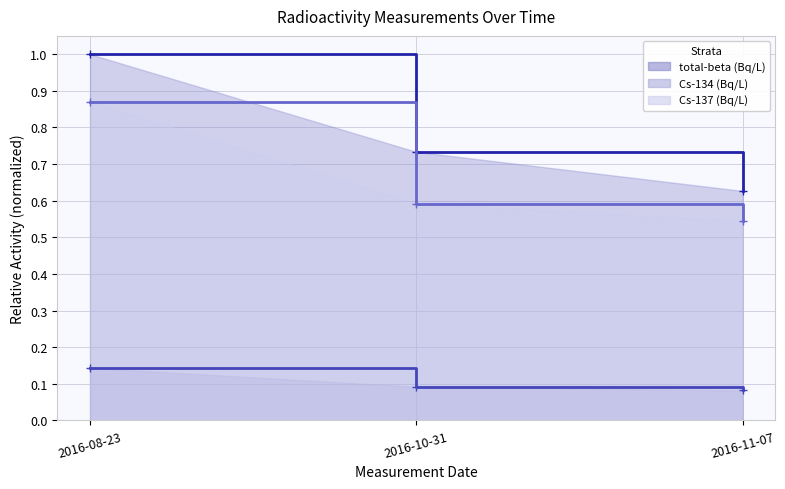

Is it true that Cs-134 (Bq/L) equals 0.1 at 2016-11-07?

True